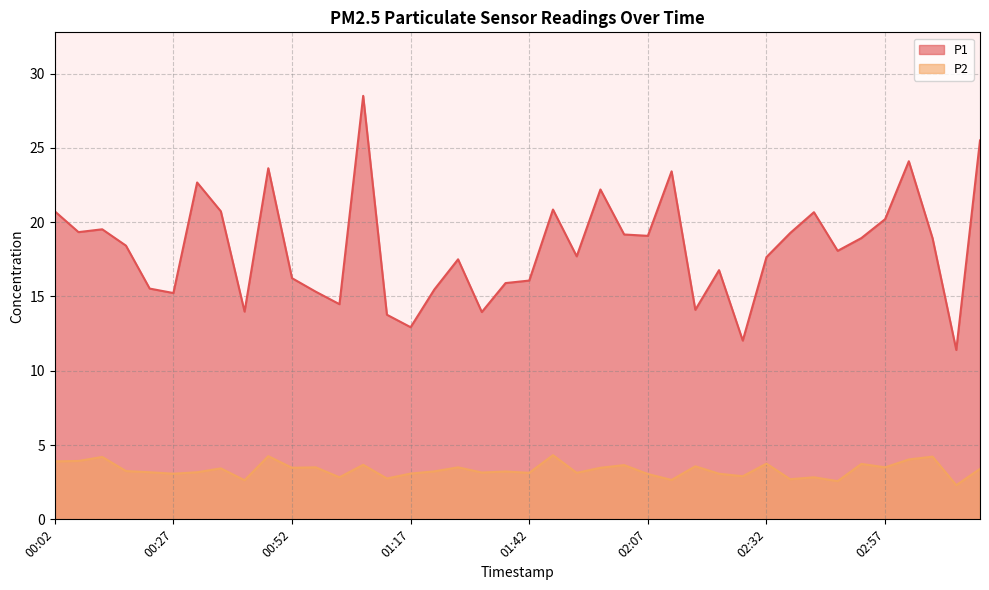

List the series in order of their overall mean, lowest first.

P2, P1